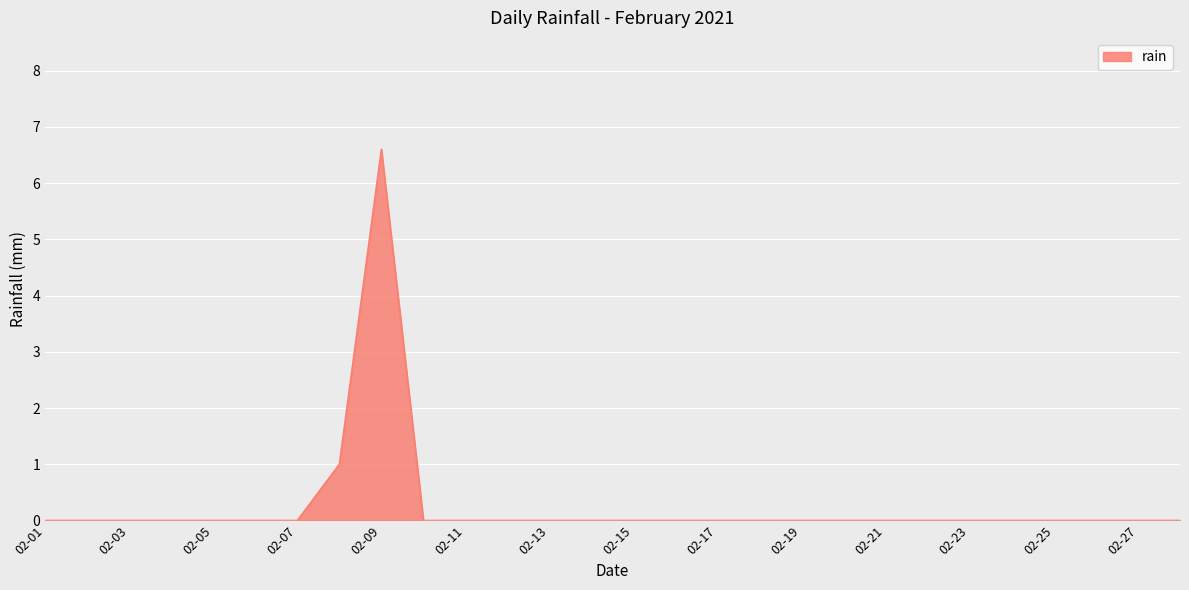

What is the greatest value displayed?

6.6